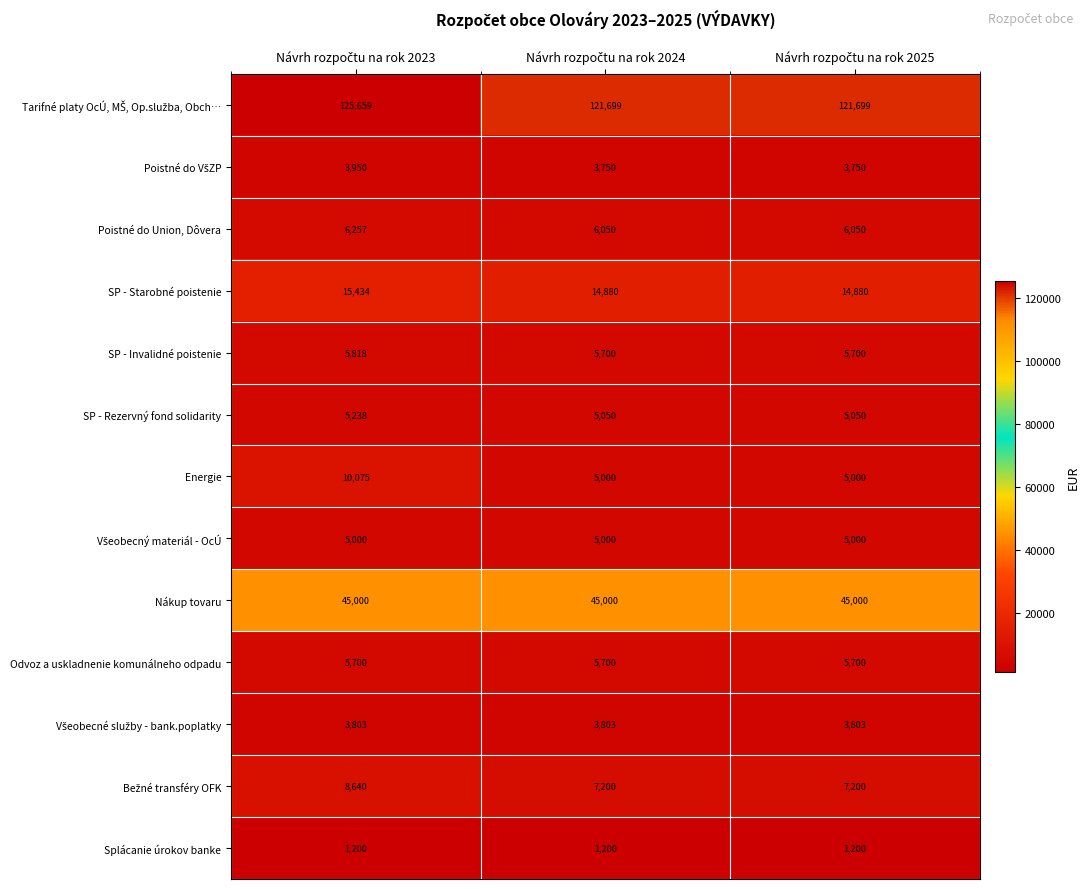

How many Energie values are between 5000 and 10075?

3